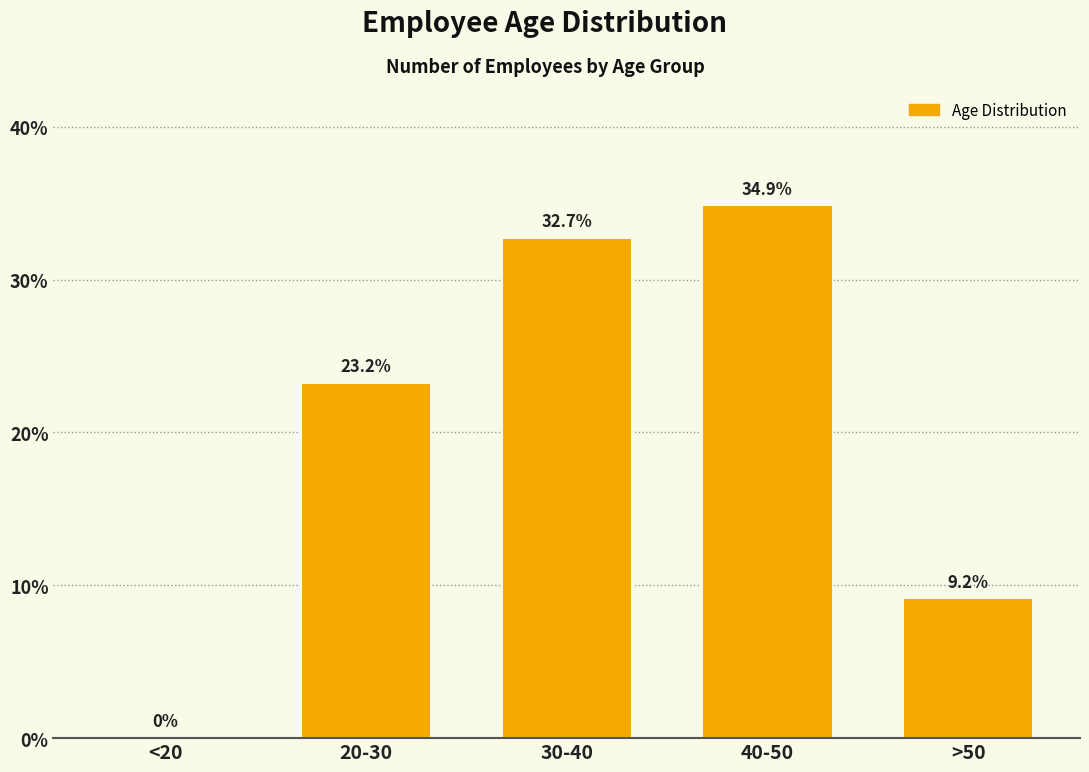

Reading left to right, what are all the values shown in this chart?

<20=0.0	20-30=23.2	30-40=32.7	40-50=34.9	>50=9.2